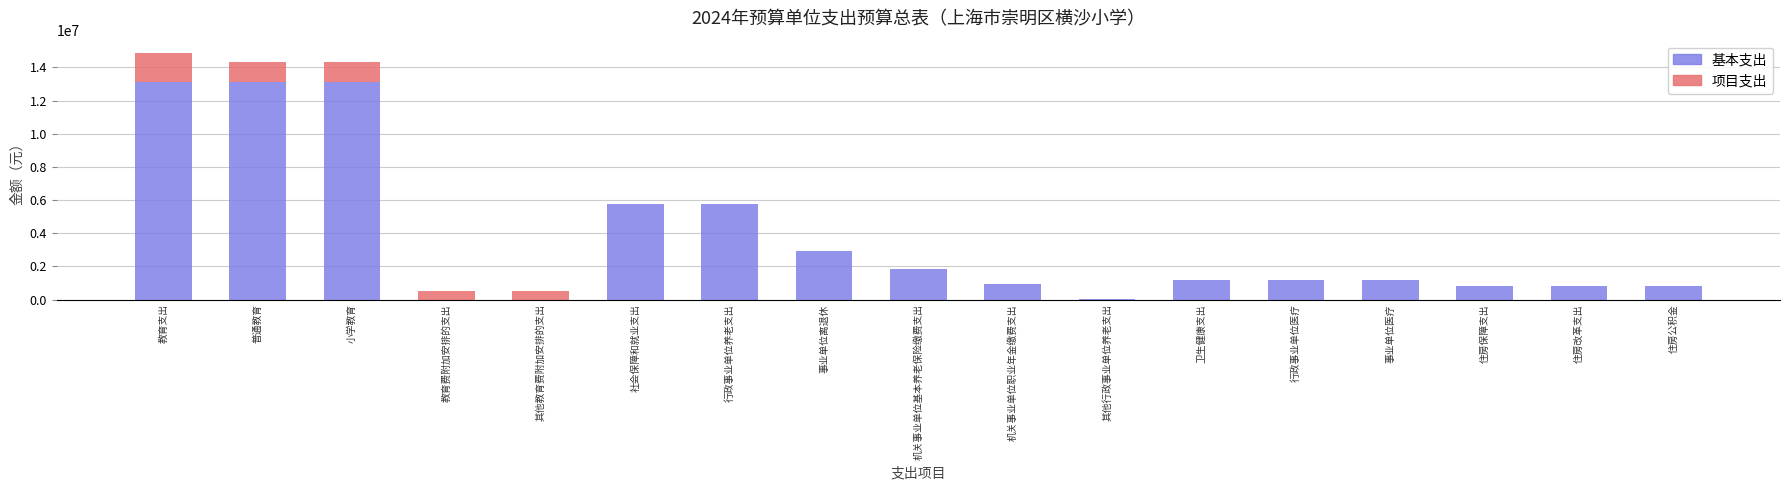

What is the total value across all series at 住房公积金?

831756.2